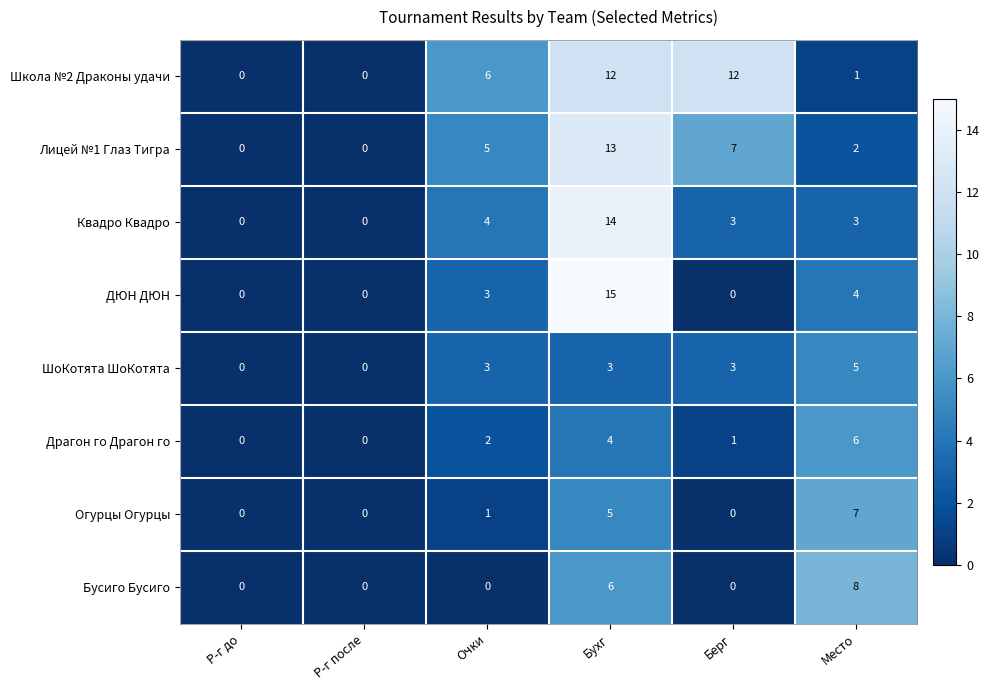

Where is Школа №2 Драконы удачи nearest to the value 6?

Очки